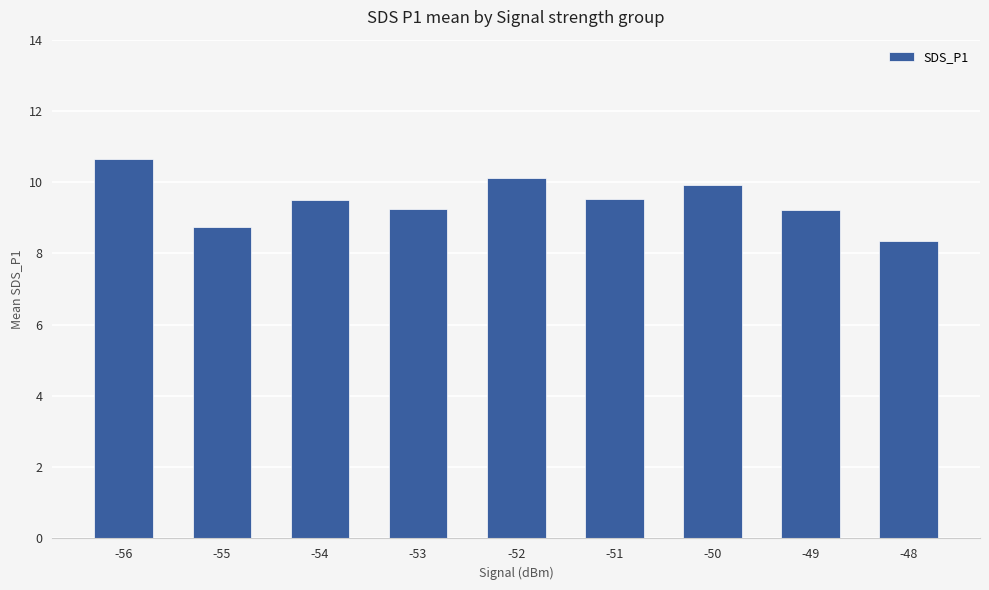

What is the minimum value shown in the chart?

8.3